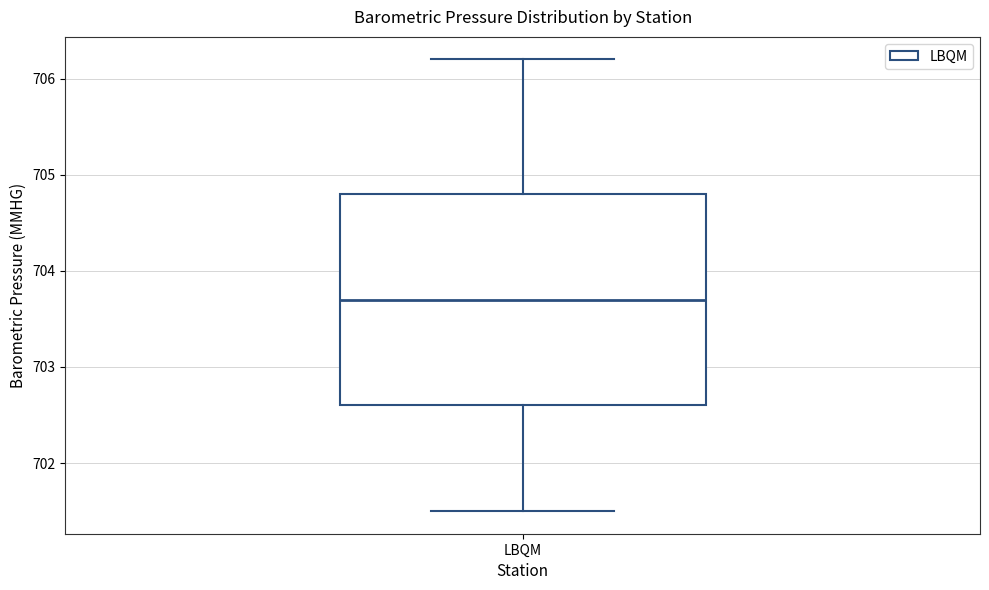

Transcribe this box plot: give where the median line is, the range the box spans, and where the two whiskers end, as read against the y-axis. The values are not printed on the chart, so give them approximately, as read against the axis.

median 703.7, box 702.6 to 704.8, whiskers 701.5 to 706.2